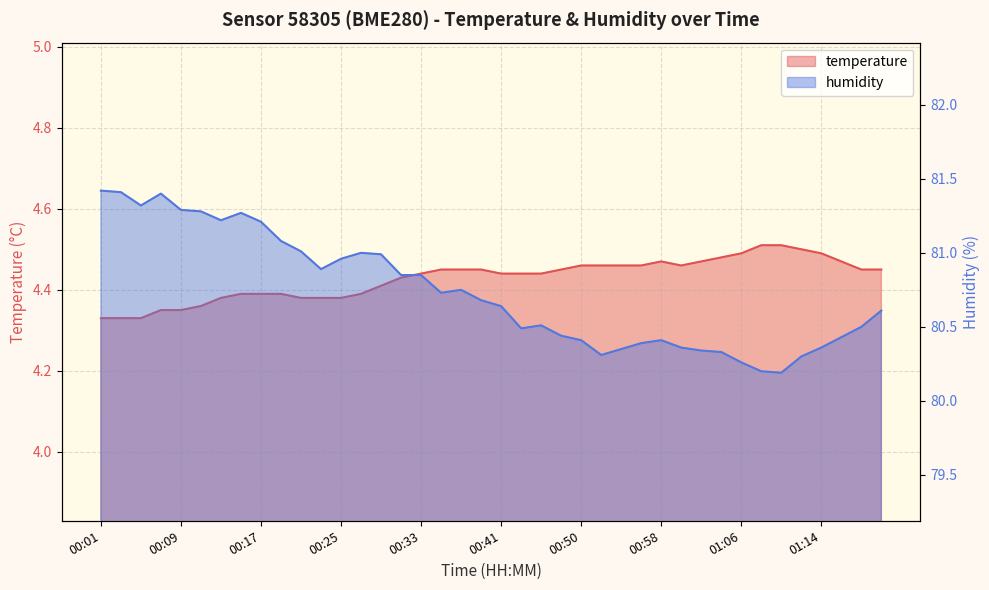

Where is temperature nearest to the value 4?

00:01